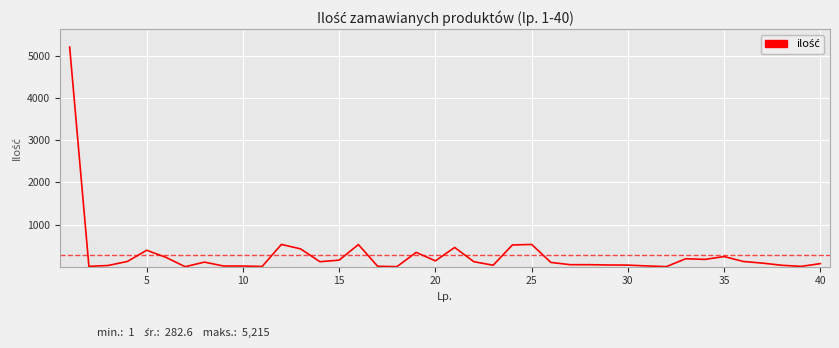

What is the maximum value shown in the chart?

5215